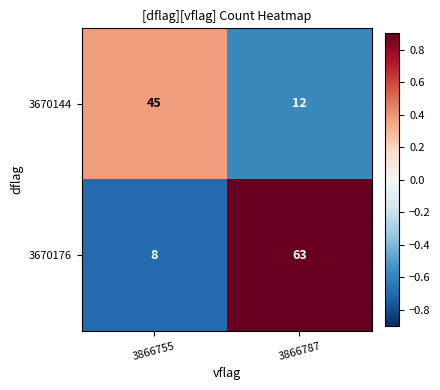

Which series changed the most between 3866755 and 3866787?

3670176